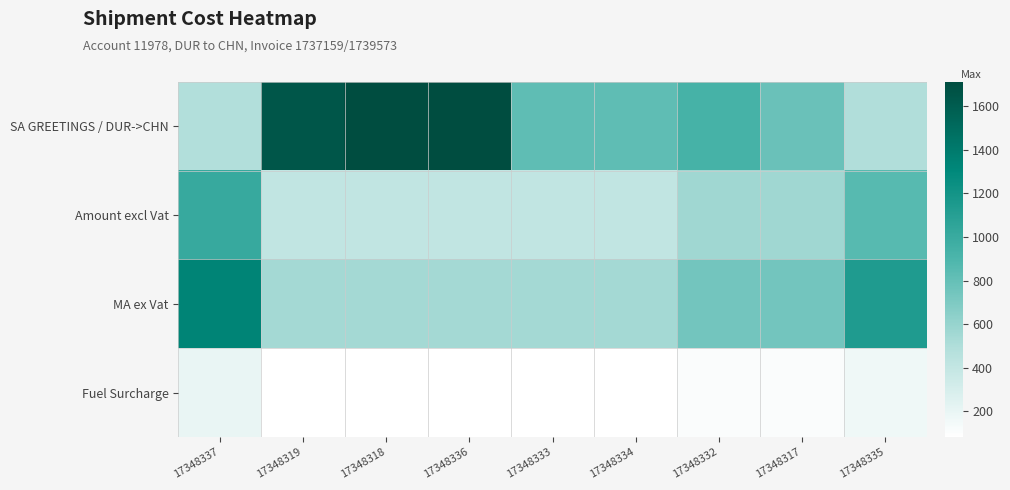

Which label corresponds to the smallest value in the chart?

17348319